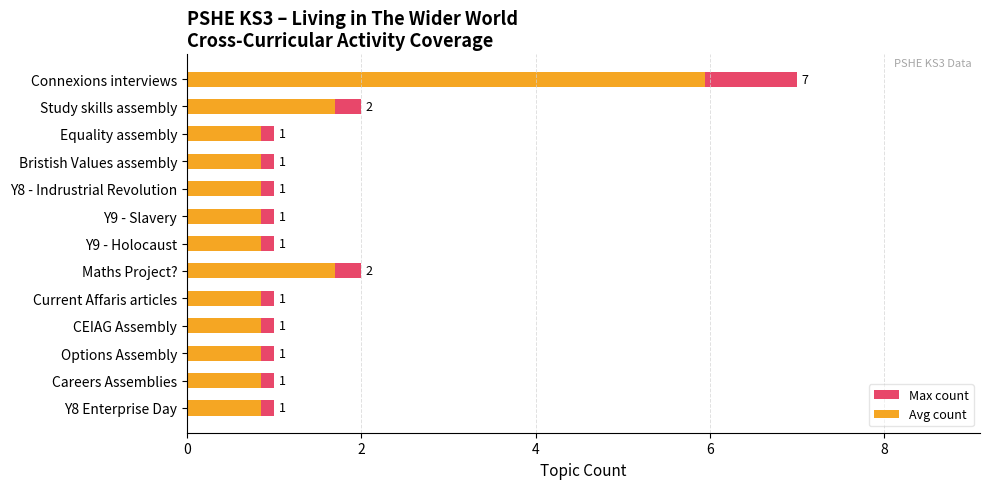

How many groups of bars are there?

13